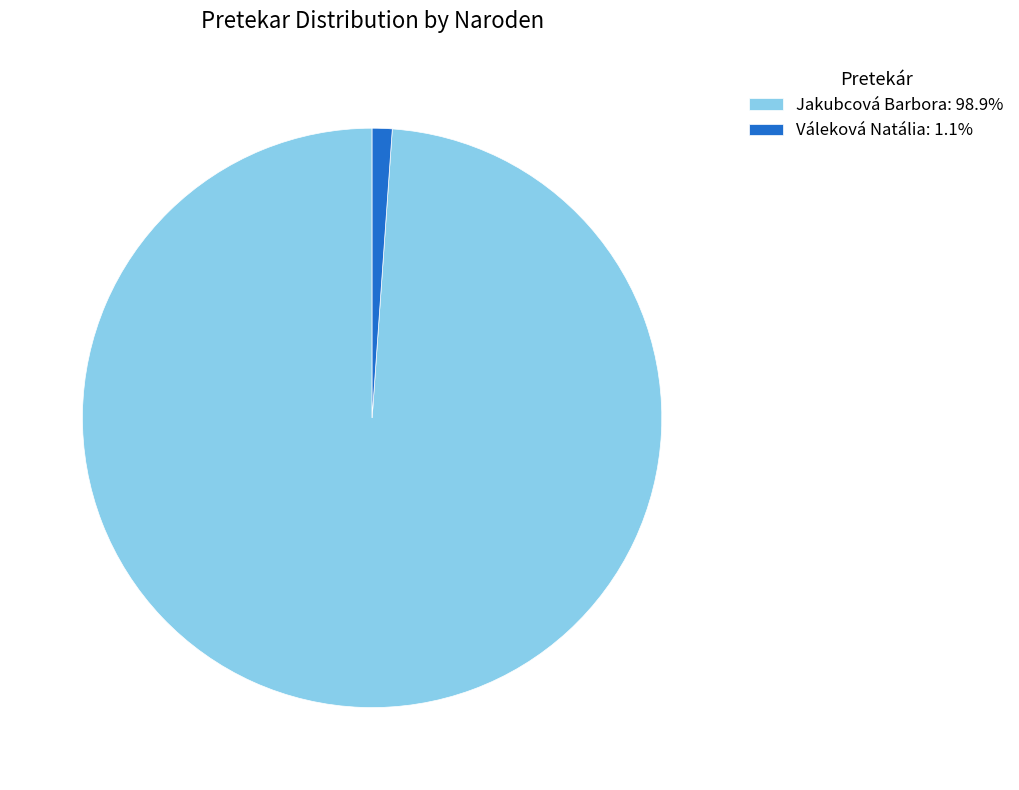

Which category has the smallest portion of the pie?

Váleková Natália